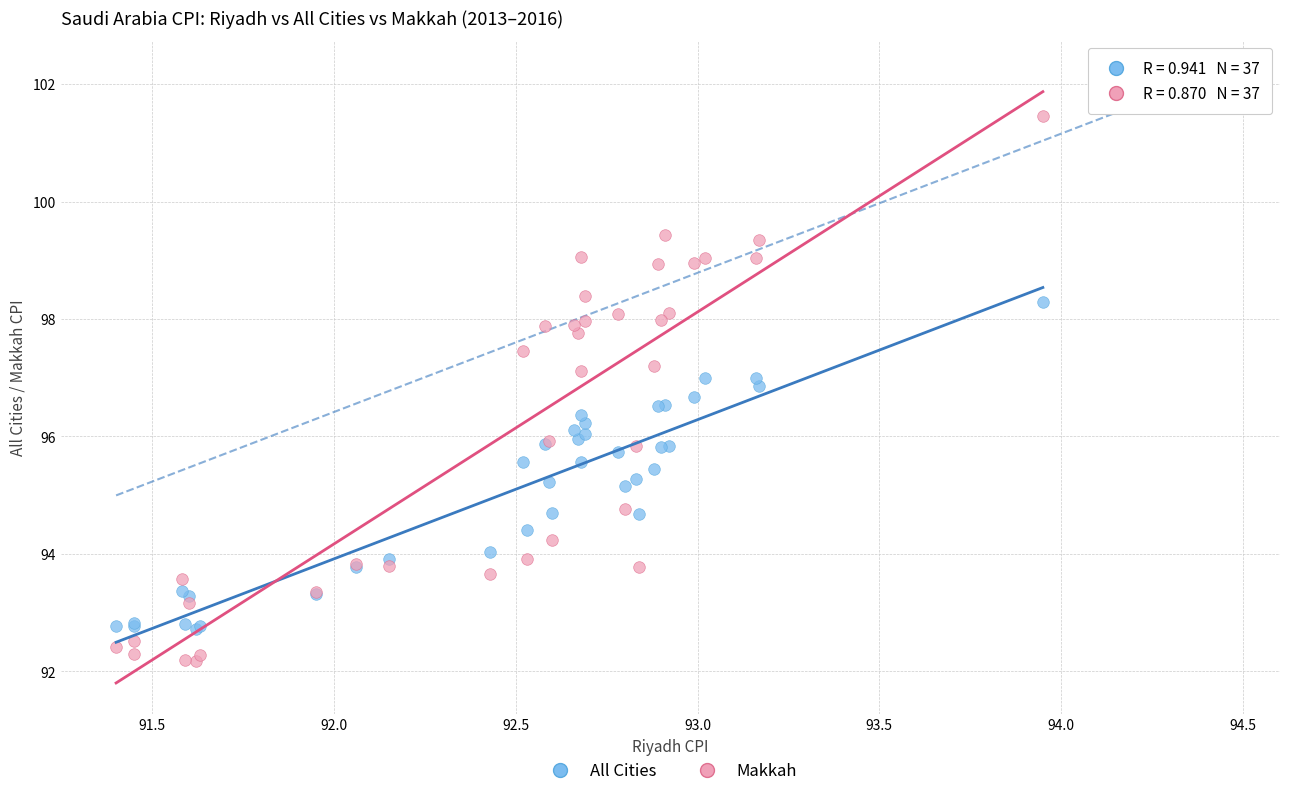

Which series reaches the maximum Y coordinate?

Makkah